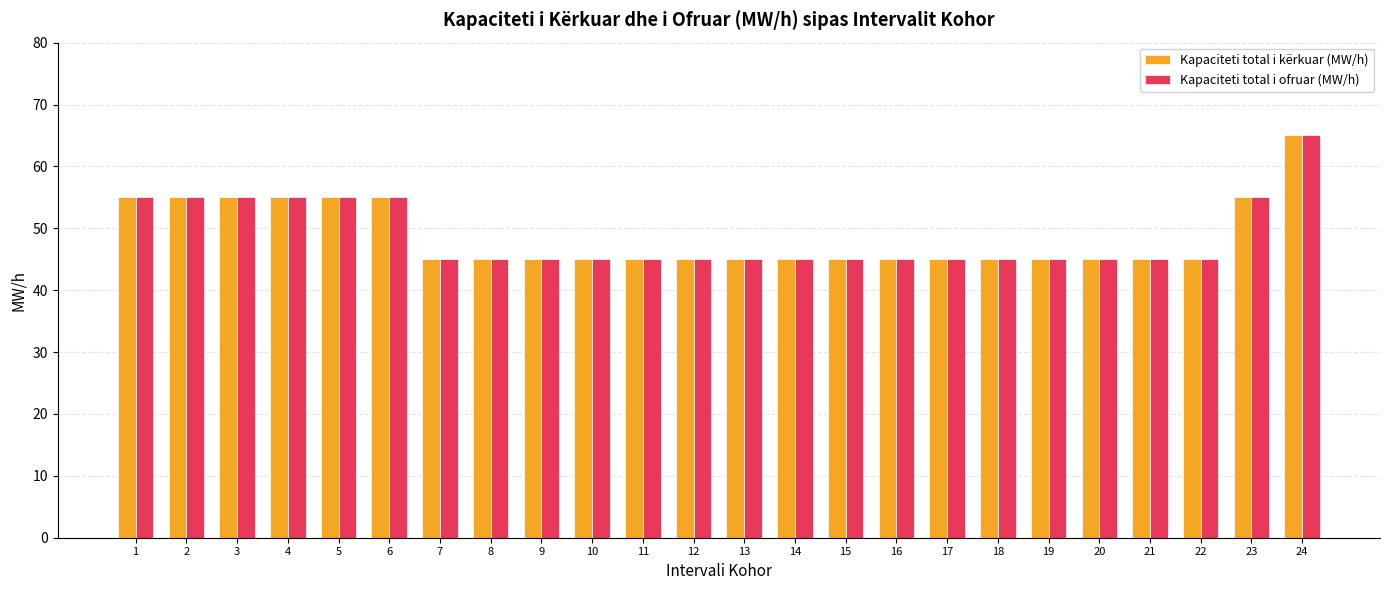

Reading left to right, transcribe all the data shown in this chart.

Kapaciteti total i kërkuar (MW/h): 55	55	55	55	55	55	45	45	45	45	45	45	45	45	45	45	45	45	45	45	45	45	55	65
Kapaciteti total i ofruar (MW/h): 55	55	55	55	55	55	45	45	45	45	45	45	45	45	45	45	45	45	45	45	45	45	55	65